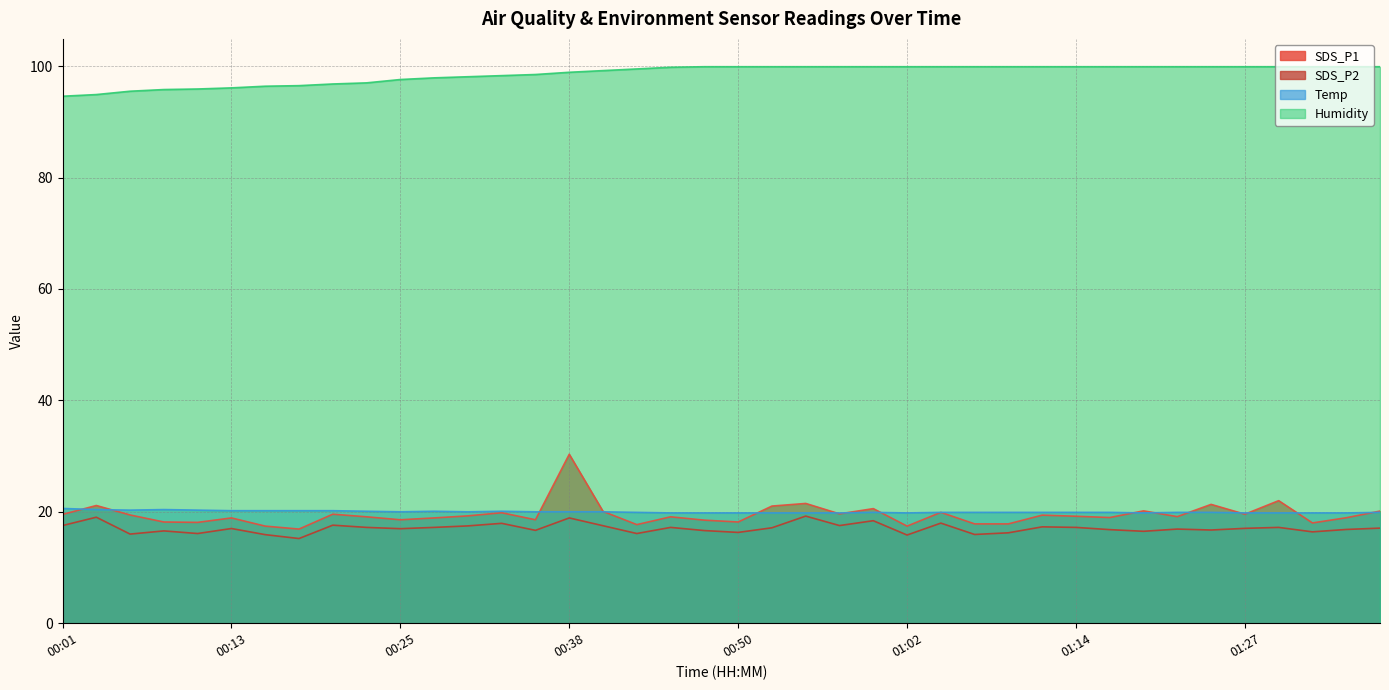

At which category does SDS_P2 reach its first local peak?

00:03